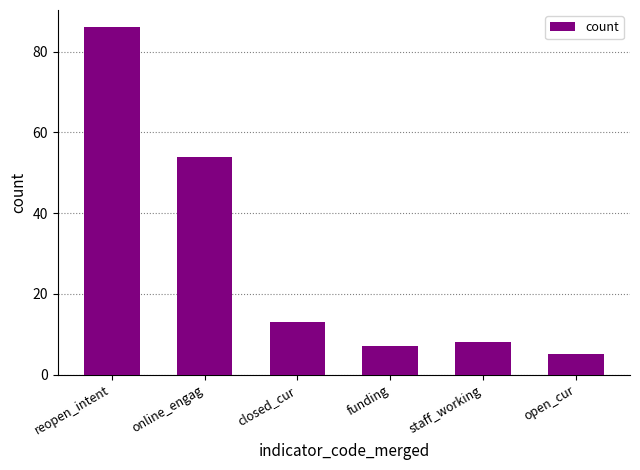

What is the greatest value displayed?

86